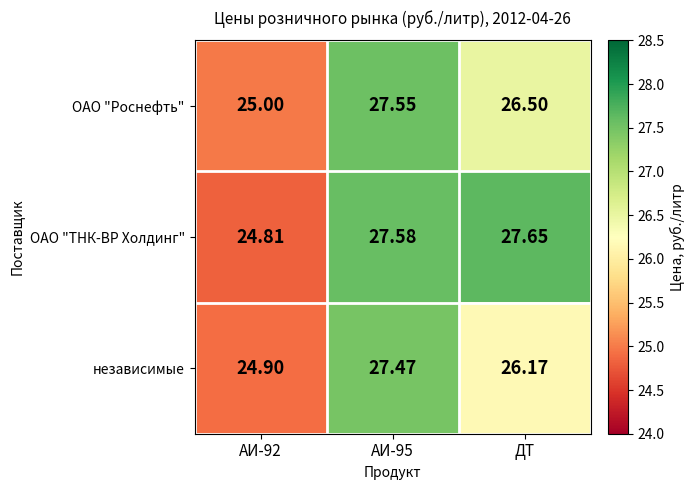

At which category does the chart reach its peak across all series?

ДТ